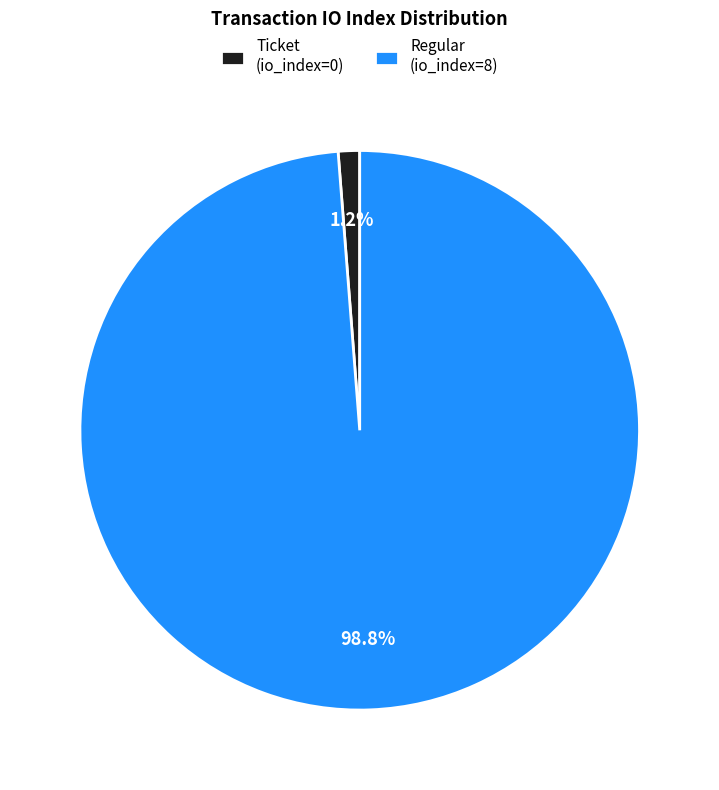

What is the smallest slice in the pie chart?

Ticket (io_index=0)